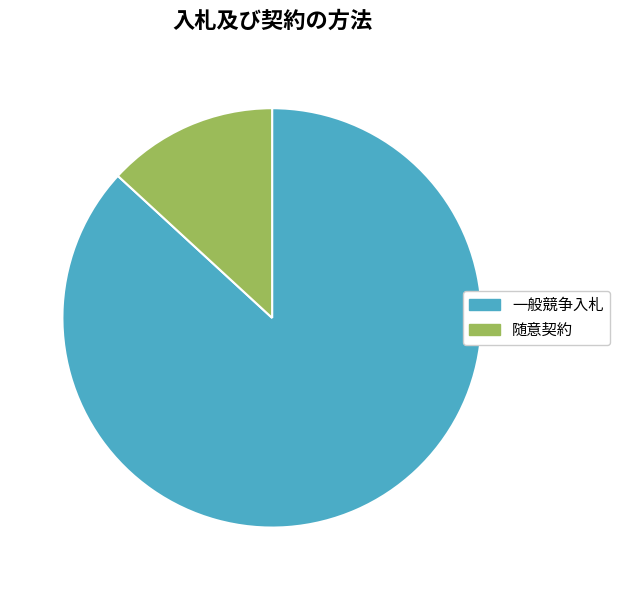

Is it true that 随意契約 is 13% of the pie?

True